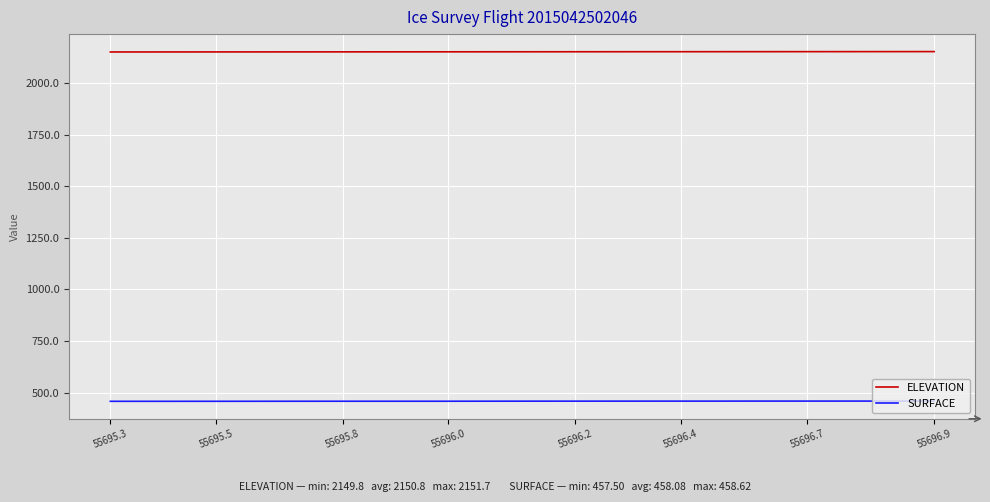

What is the smallest value displayed?

457.5